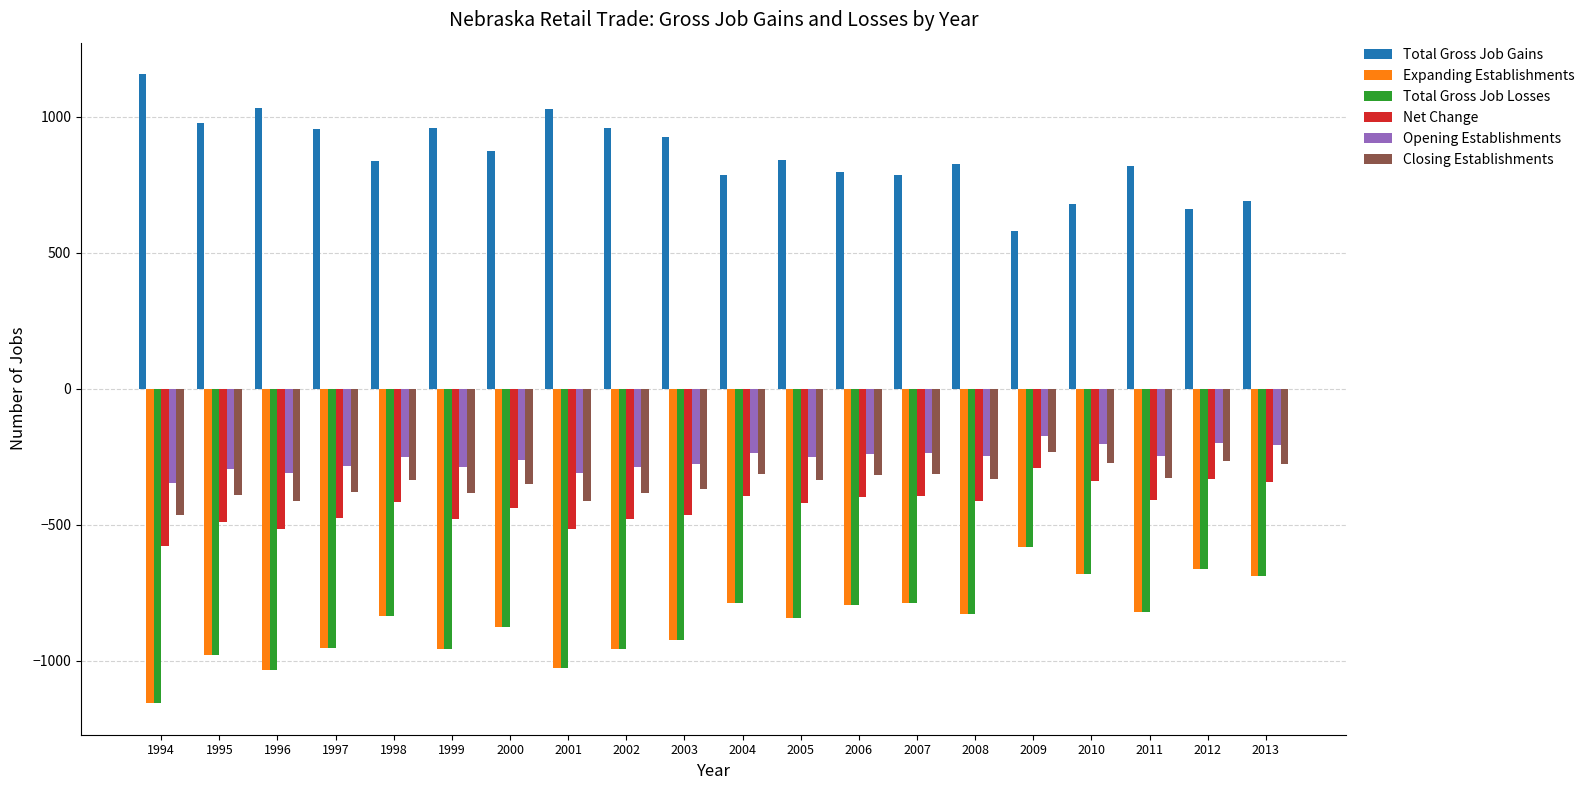

Which series has the largest total across all categories?

Total Gross Job Gains